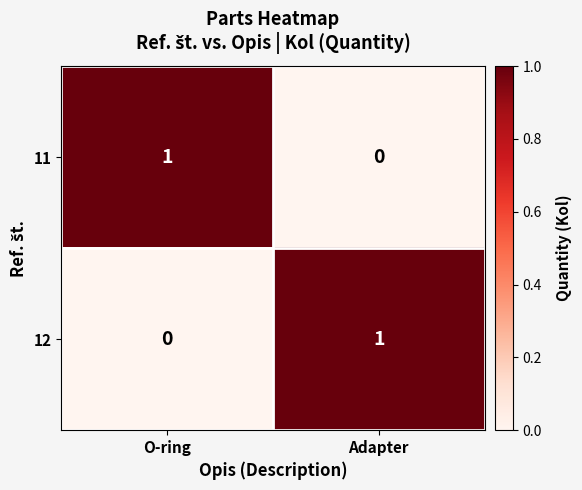

At which label does 12 reach its minimum?

O-ring